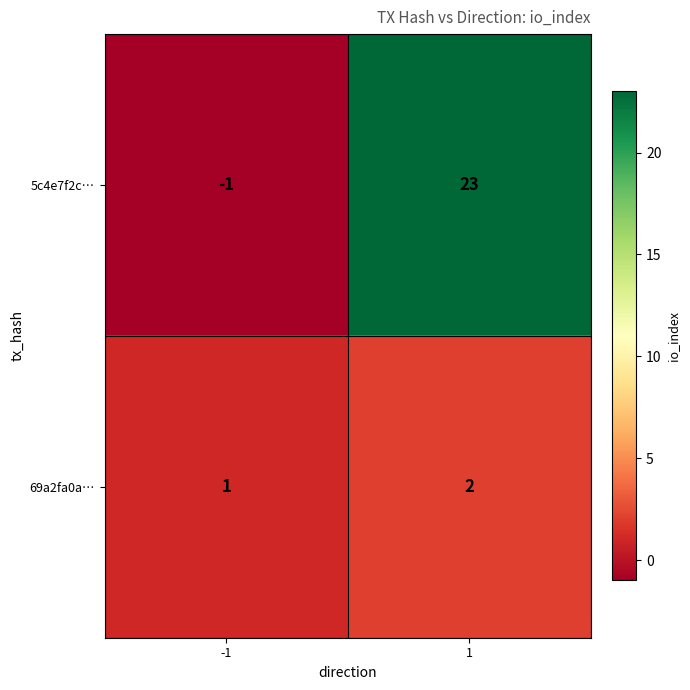

True or false: 69a2fa0a… has a value of 2 at 1.

True